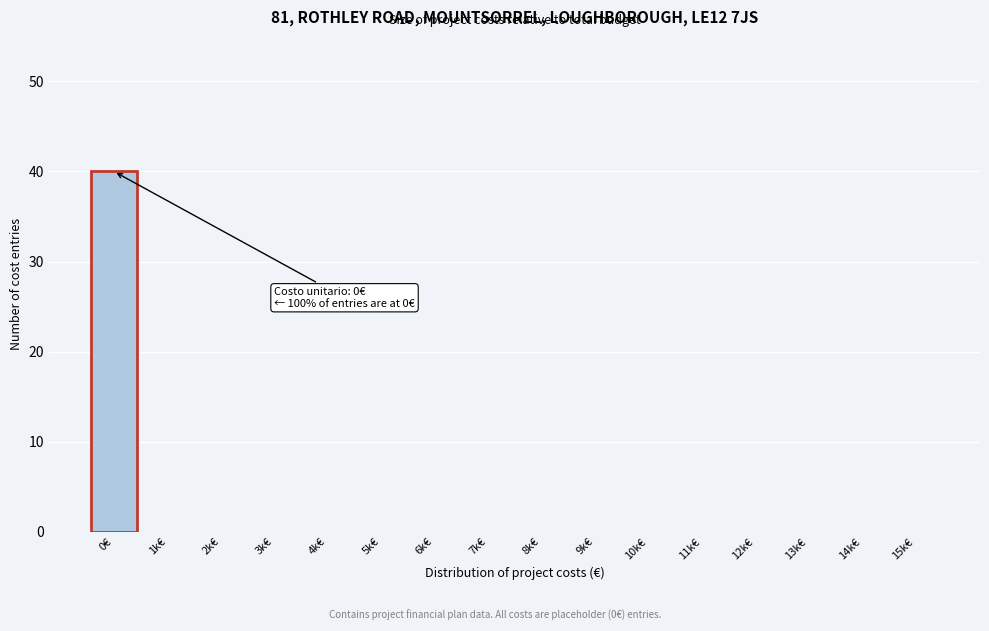

Reading left to right, extract all data points from this chart.

0€=40	1k€=0	2k€=0	3k€=0	4k€=0	5k€=0	6k€=0	7k€=0	8k€=0	9k€=0	10k€=0	11k€=0	12k€=0	13k€=0	14k€=0	15k€=0